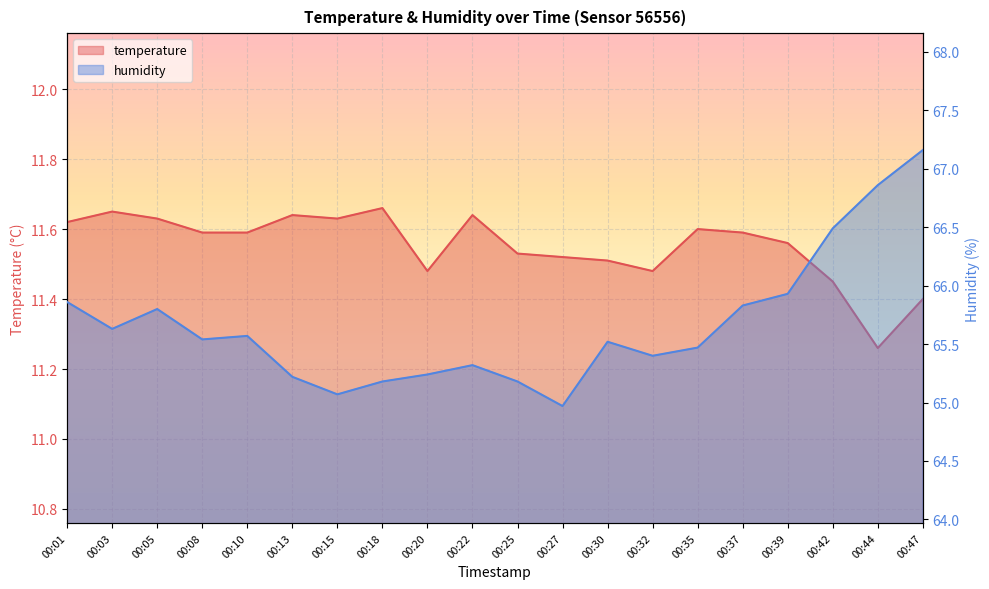

What is the minimum value for temperature?

11.3